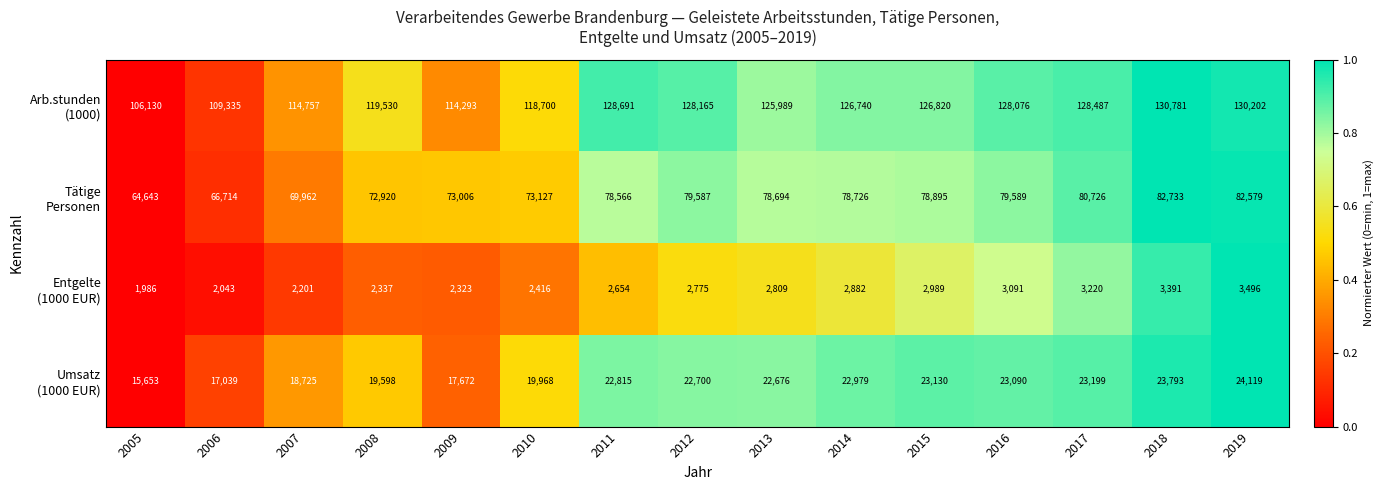

At which category is the sum across all series the highest?

2018